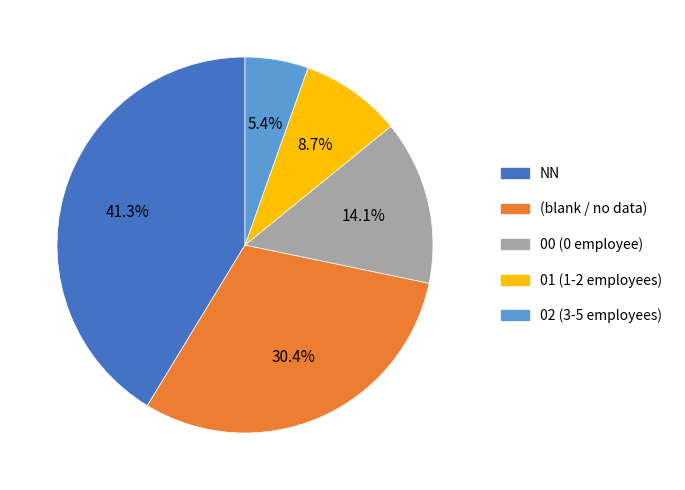

Is there any slice that represents more than half of the pie?

No